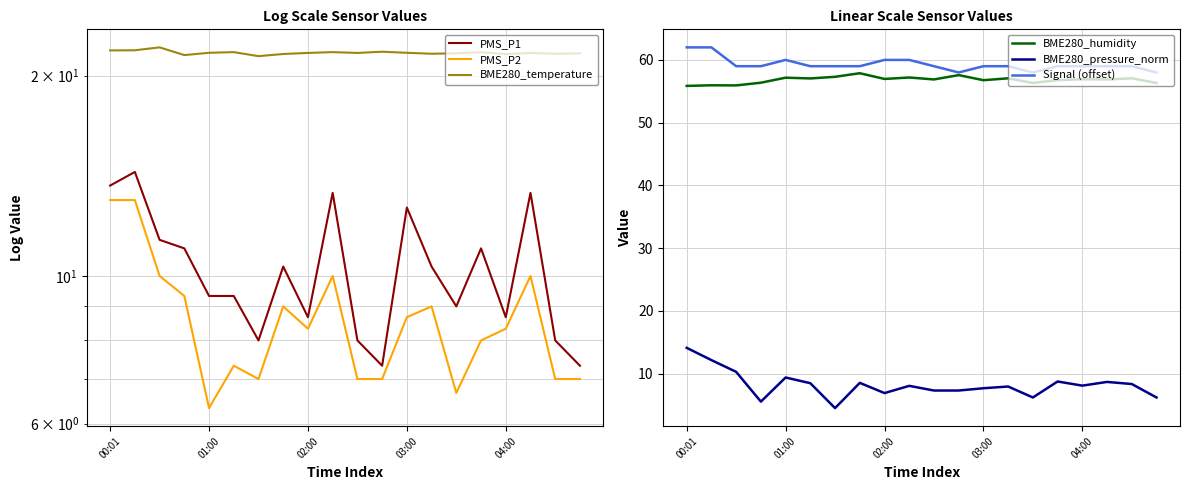

True or false: BME280_pressure_norm has a value of 7.3 at 10.

True